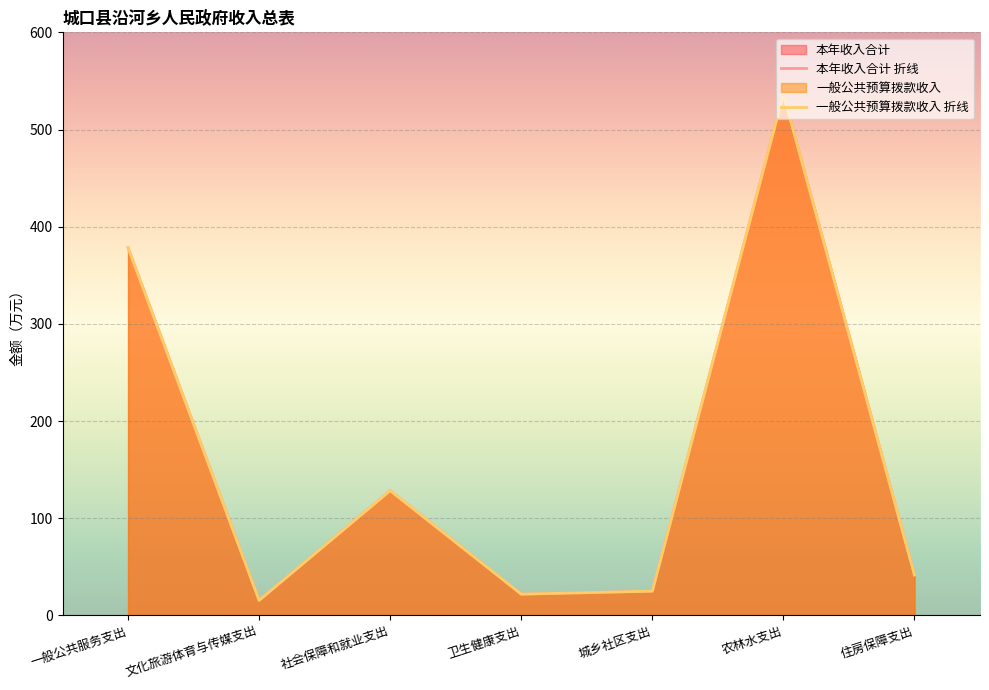

Where is 一般公共预算拨款收入 折线 nearest to the value 275?

一般公共服务支出